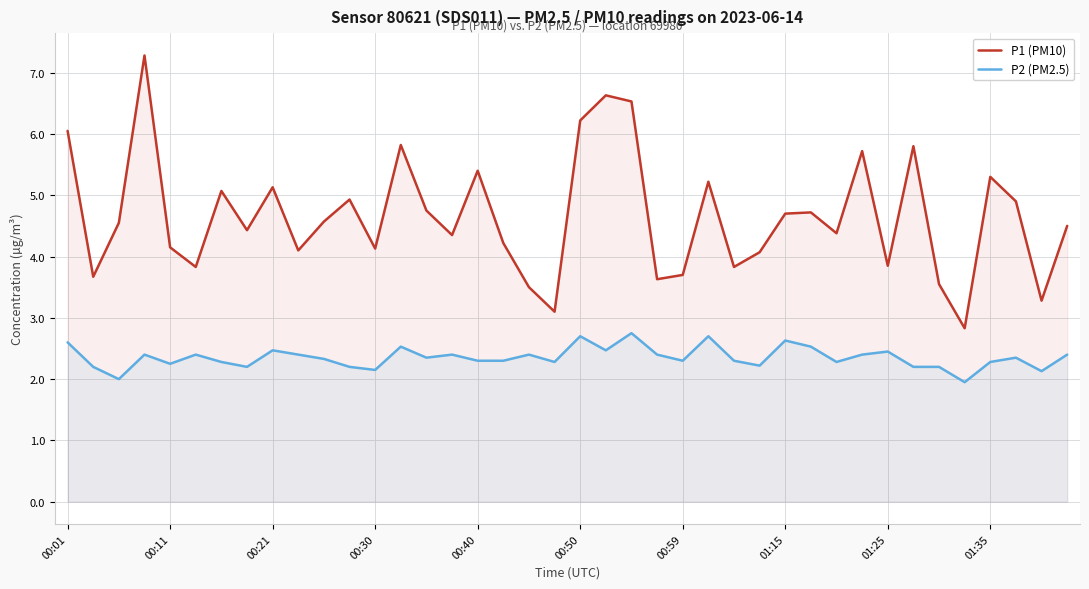

Which series changed the most between 11 and 30?

P1 (PM10)